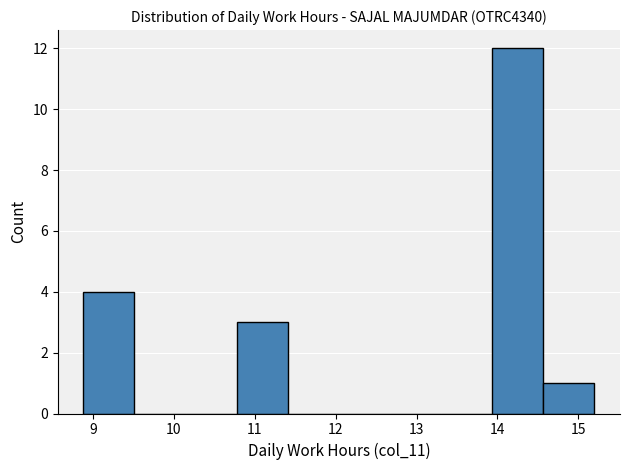

Reading left to right, list every bar in this chart as the range it spans on the x-axis followed by its height. Neither the bar edges nor the heights are printed on the chart, so give them approximately, as read against the axes.

8.9 to 9.5: 4
9.5 to 10.1: 0
10.1 to 10.8: 0
10.8 to 11.4: 3
11.4 to 12.0: 0
12.0 to 12.7: 0
12.7 to 13.3: 0
13.3 to 13.9: 0
13.9 to 14.6: 12
14.6 to 15.2: 1